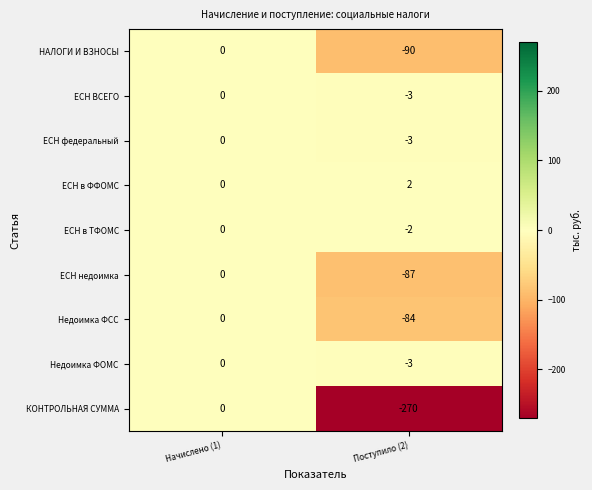

How many data points does each series have?

2